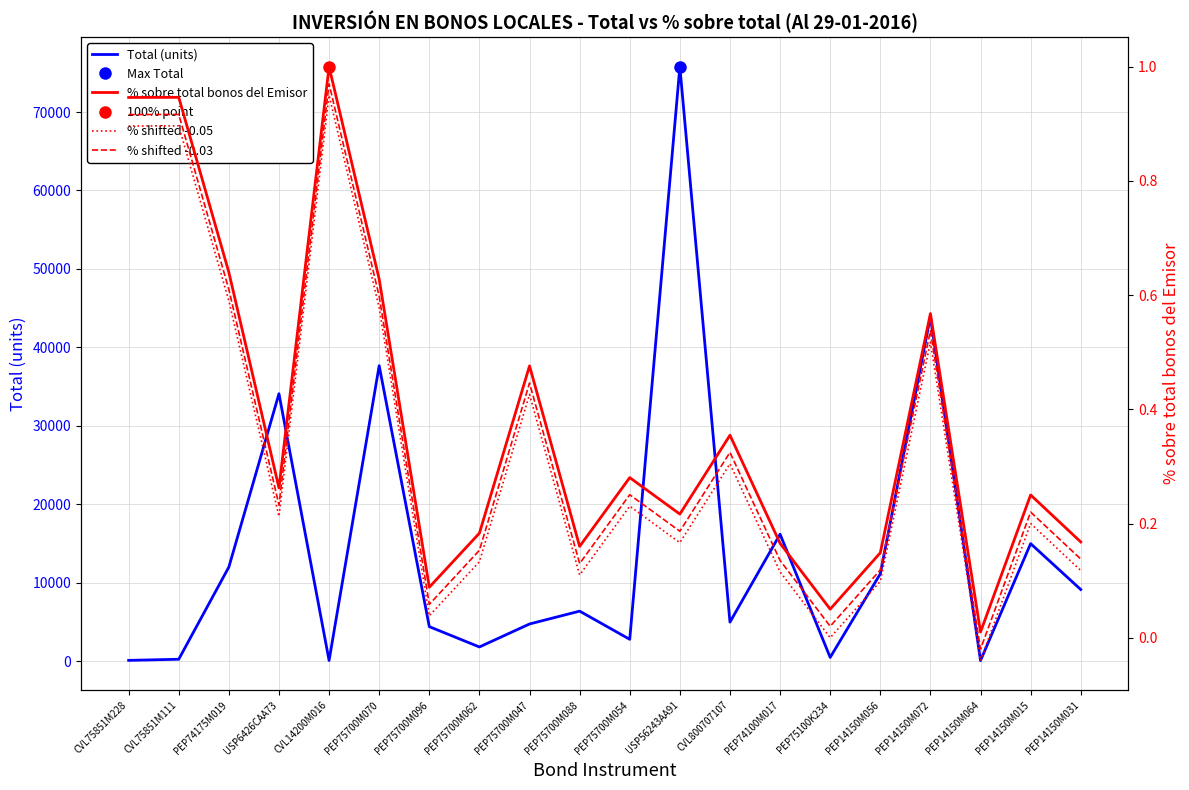

What is the maximum value for % shifted -0.03?

1.0